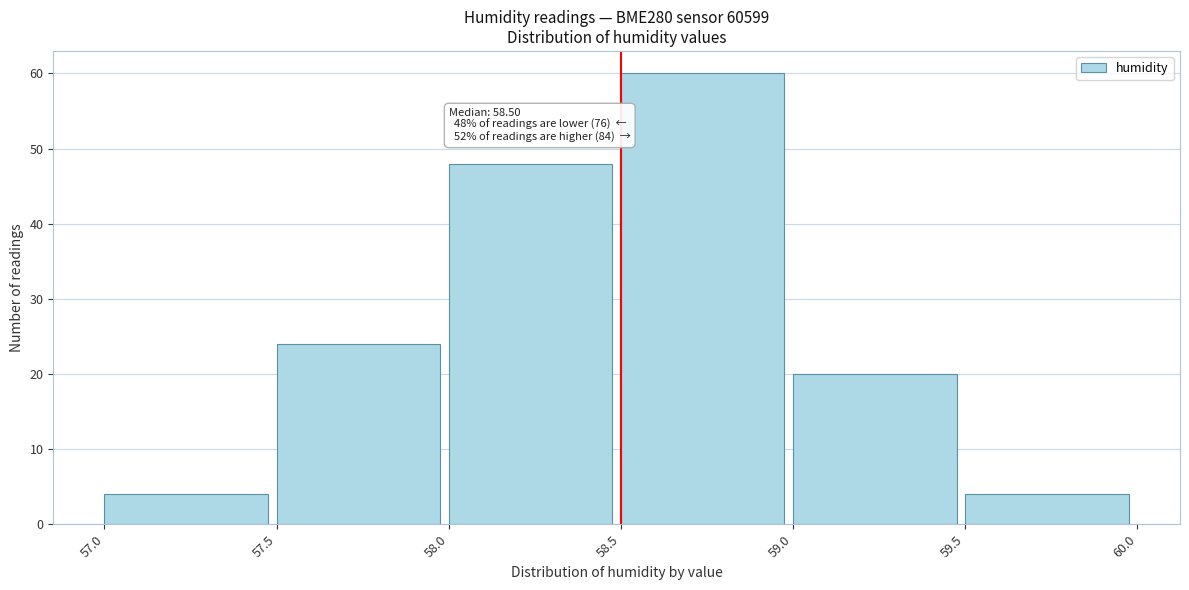

Over which range of the x-axis is the bar tallest?

58.5 to 59.0